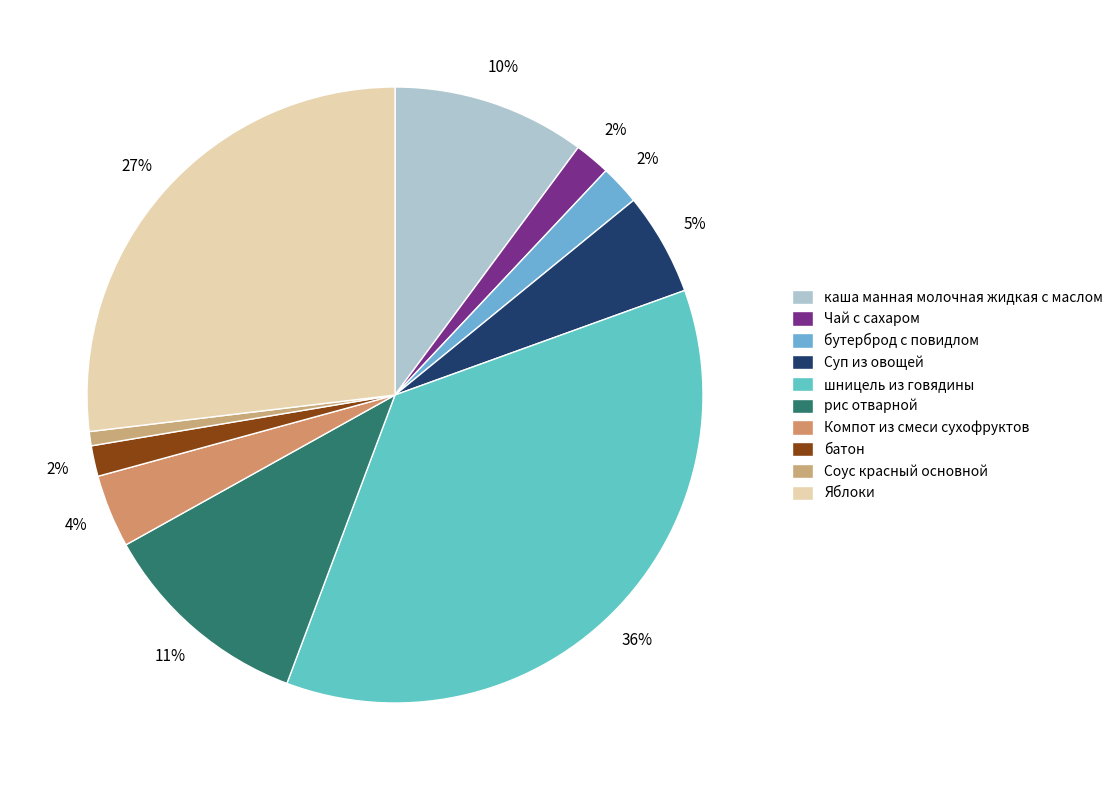

Combined, what portion of the pie is батон and шницель из говядины?

37.8%